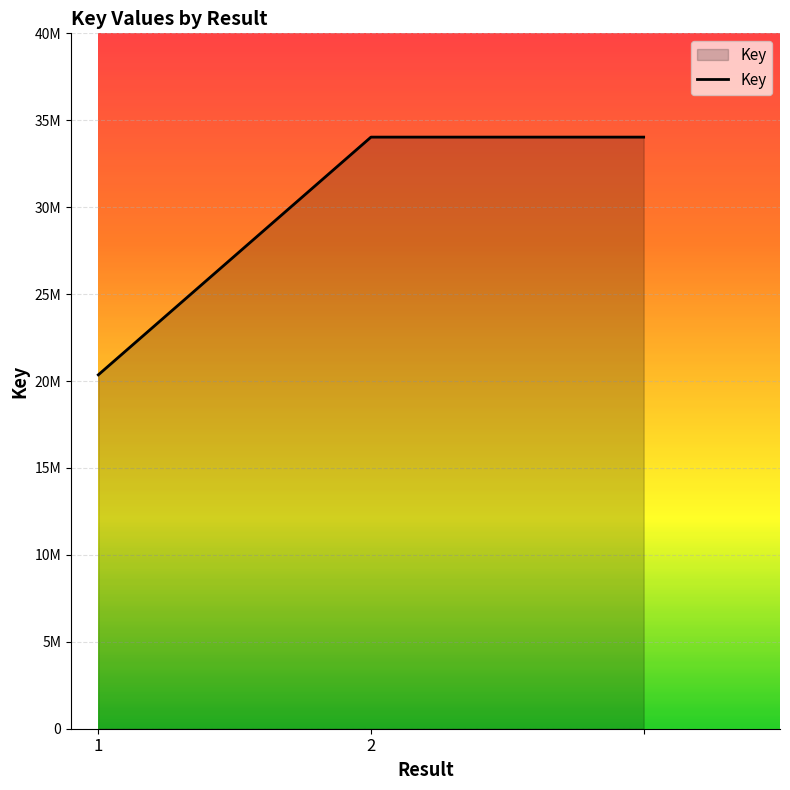

Does the chart display data point markers on the line(s)?

No